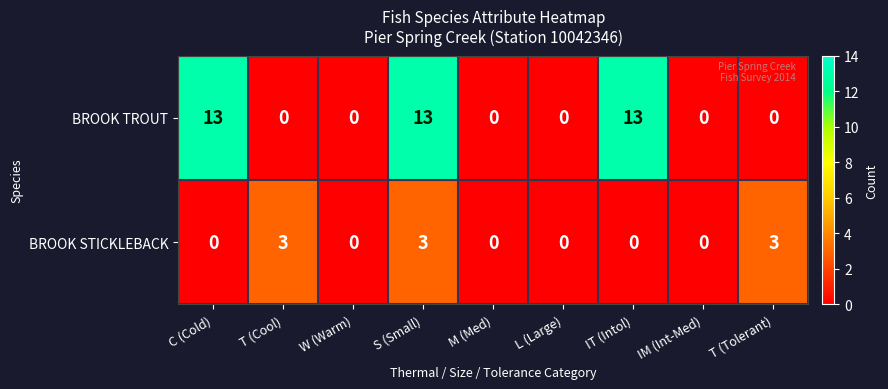

List the series in order of their peak value, highest first.

BROOK TROUT, BROOK STICKLEBACK